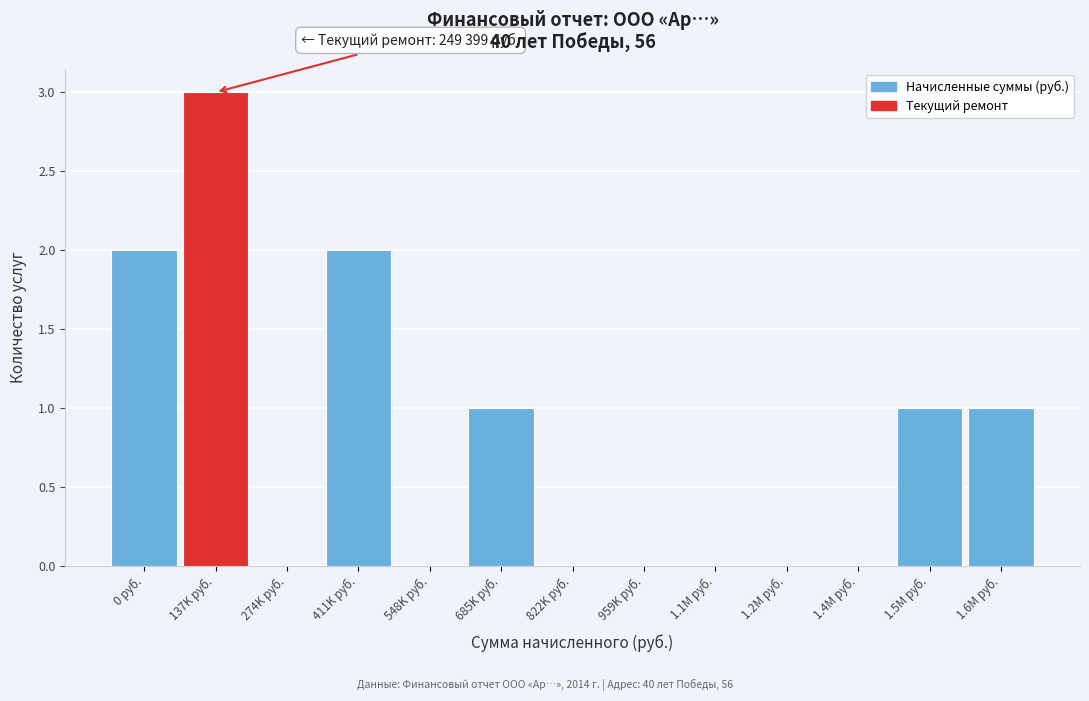

Reading left to right, transcribe all the data shown in this chart.

0 руб.=2	137K руб.=3	274K руб.=0	411K руб.=2	548K руб.=0	685K руб.=1	822K руб.=0	959K руб.=0	1.1M руб.=0	1.2M руб.=0	1.4M руб.=0	1.5M руб.=1	1.6M руб.=1